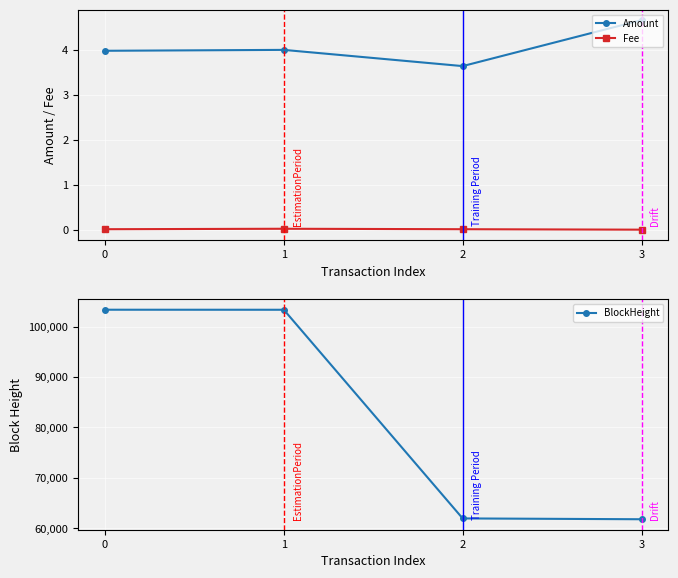

Reading left to right, what are all the values shown in this chart?

Amount: 0=4.0	1=4.0	2=3.6	3=4.7
Fee: 0=0.0	1=0.0	2=0.0	3=0.0
BlockHeight: 0=103324.0	1=103317.0	2=61992.0	3=61829.0